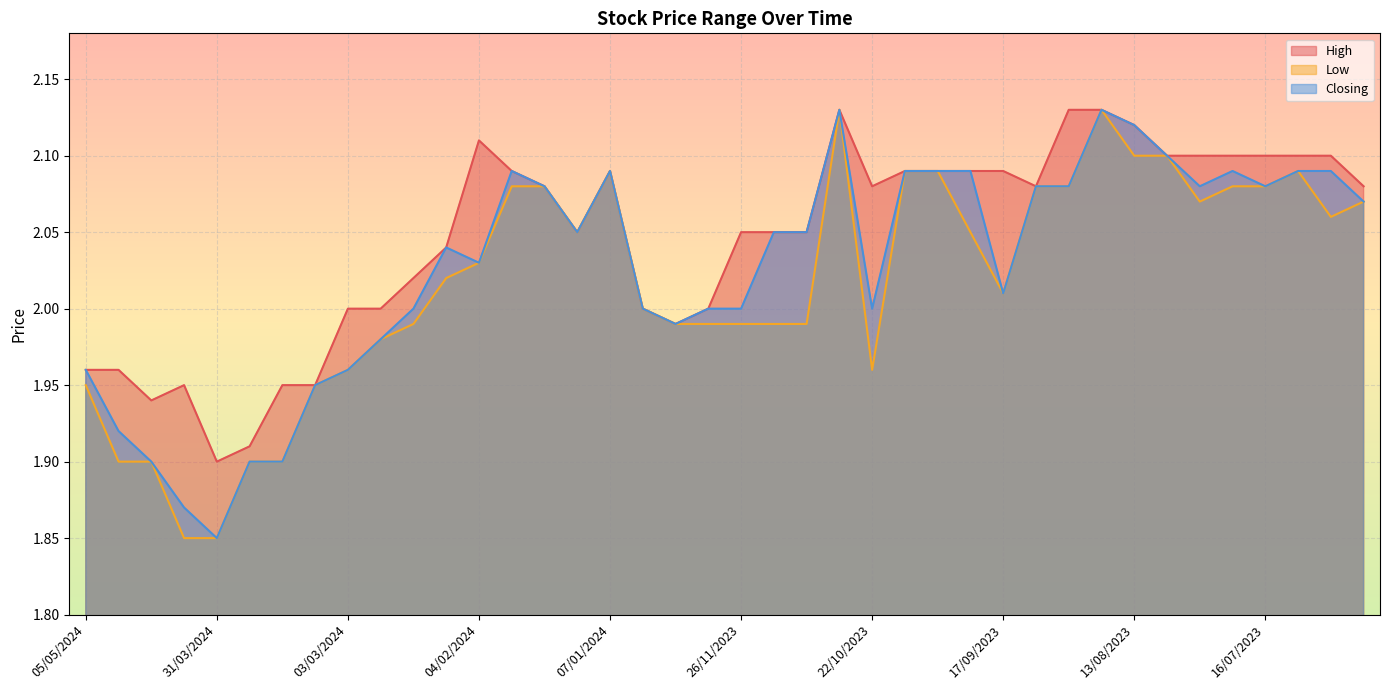

What is the label of the 7th point from the left?

17/03/2024